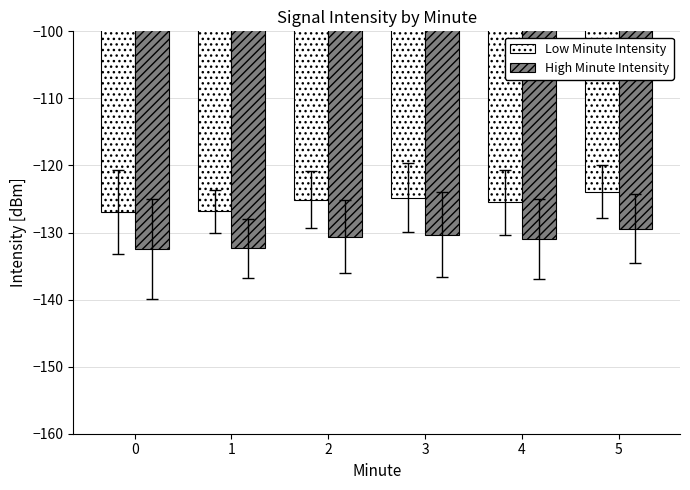

Read the Low Minute Intensity value at 4.

-125.5